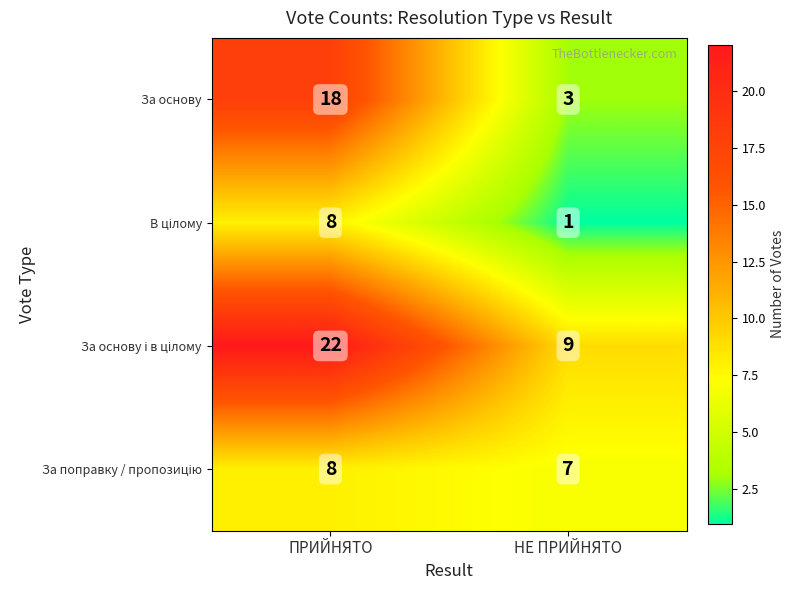

Which series changed the most between ПРИЙНЯТО and НЕ ПРИЙНЯТО?

За основу